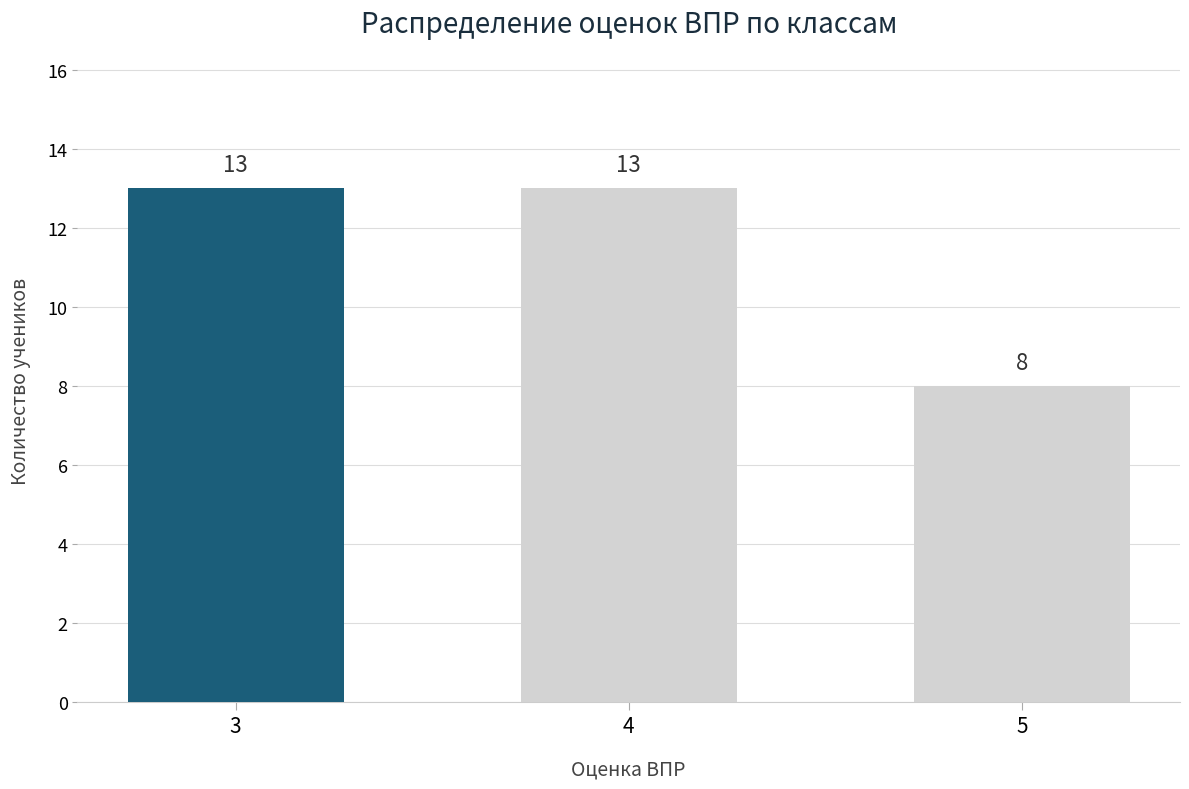

What is the average value?

11